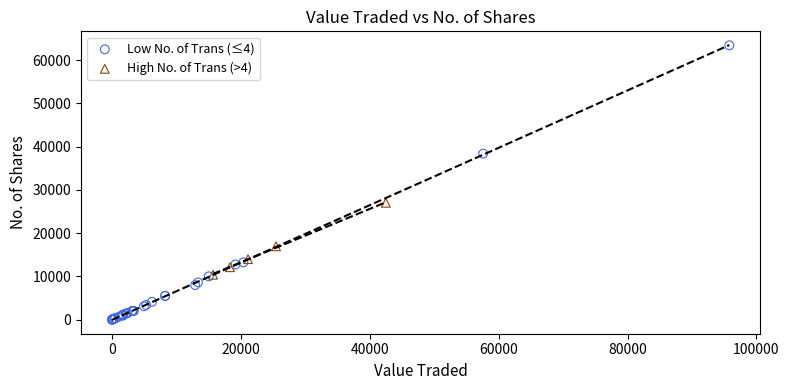

Which series has the widest spread of Y values?

Low No. of Trans (≤4)